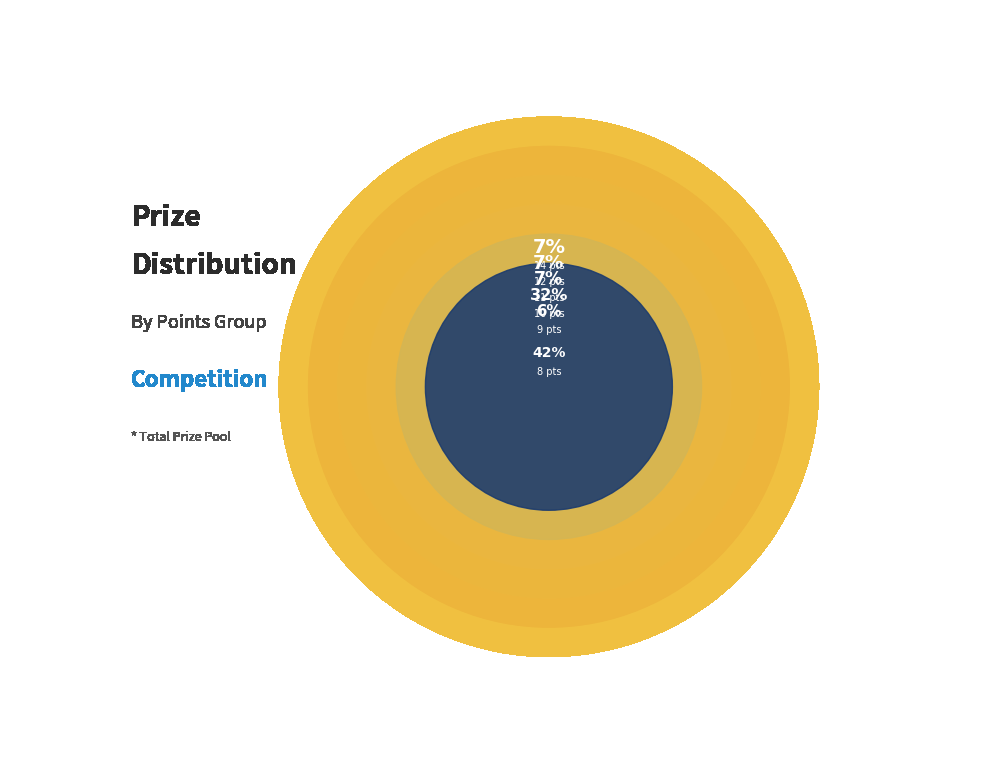

How many slices are in this pie chart?

12